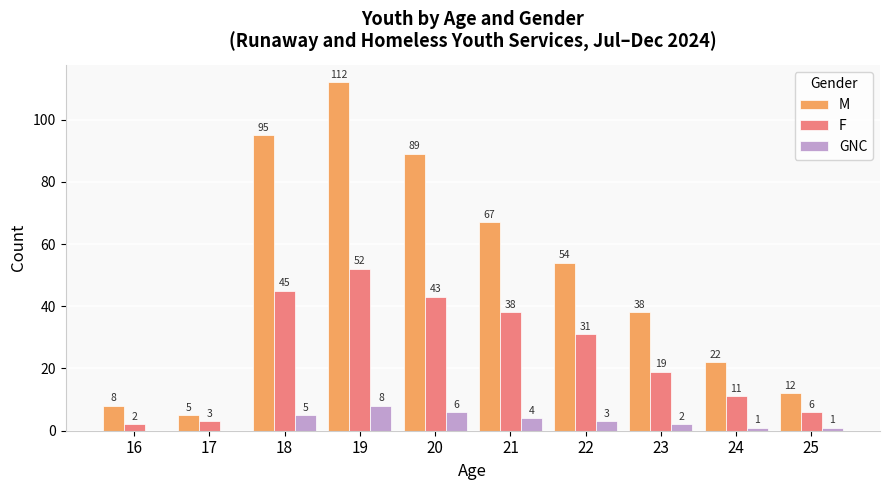

Reading right to left, transcribe all the data shown in this chart.

M: 25=12	24=22	23=38	22=54	21=67	20=89	19=112	18=95	17=5	16=8
F: 25=6	24=11	23=19	22=31	21=38	20=43	19=52	18=45	17=3	16=2
GNC: 25=1	24=1	23=2	22=3	21=4	20=6	19=8	18=5	17=0	16=0